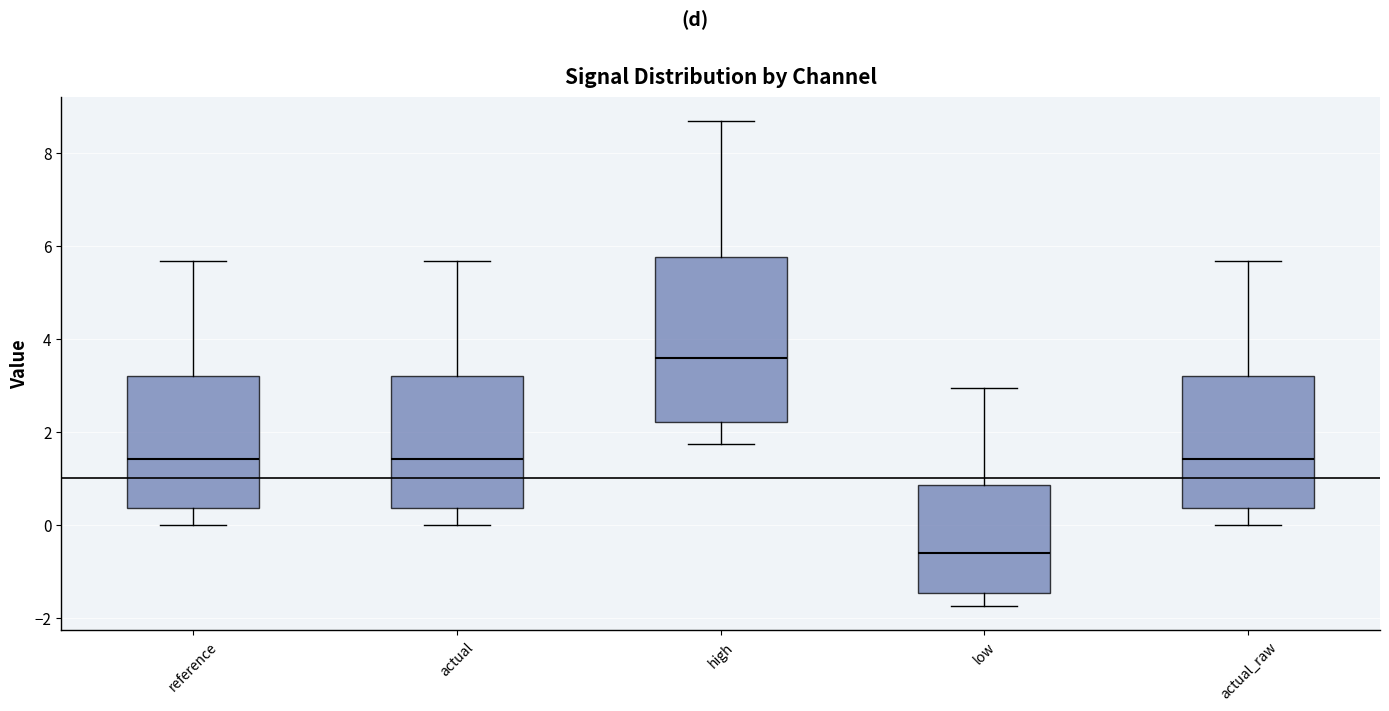

Reading left to right, transcribe this box plot: for each box, give where its median line is, the range the box spans, and where its two whiskers end, as read against the y-axis. The values are not printed on the chart, so give them approximately, as read against the axis.

reference: median 1.4, box 0.4 to 3.2, whiskers 0.0 to 5.6
actual: median 1.4, box 0.4 to 3.2, whiskers 0.0 to 5.6
high: median 3.6, box 2.2 to 5.8, whiskers 1.8 to 8.6
low: median -0.6, box -1.4 to 0.8, whiskers -1.8 to 3.0
actual_raw: median 1.4, box 0.4 to 3.2, whiskers 0.0 to 5.6